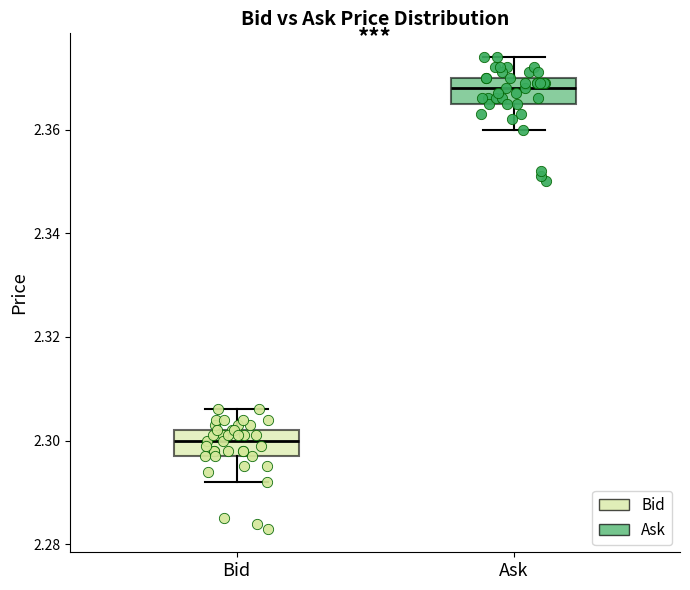

Which box's median line is the lowest?

Bid